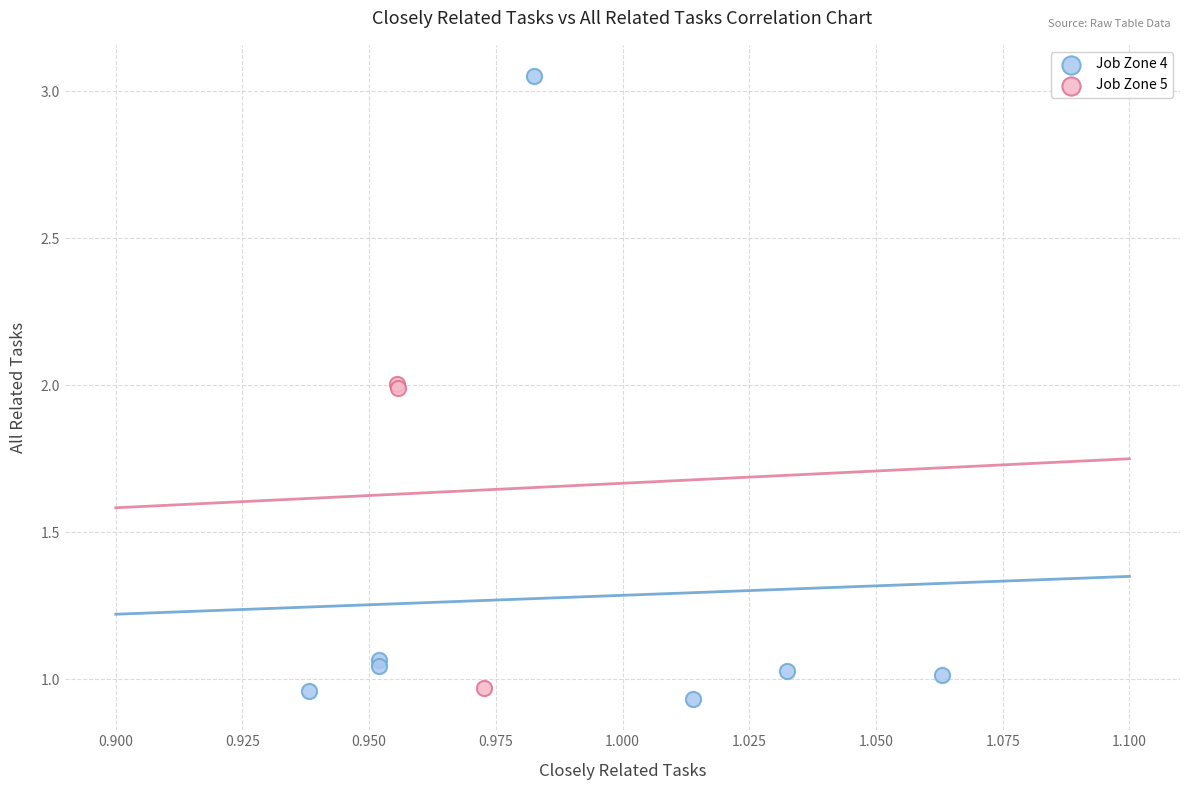

Which series has the widest spread of Y values?

Job Zone 4